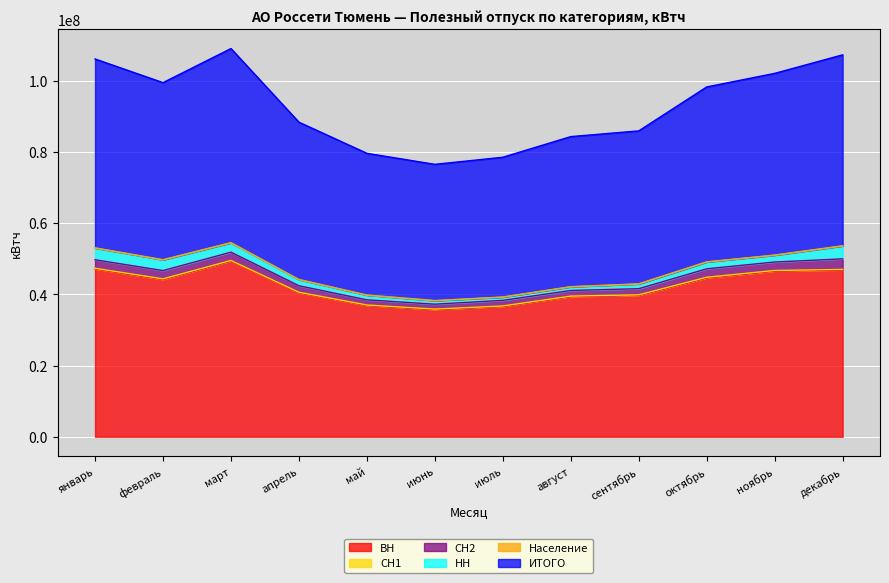

Which series has the widest spread of values?

ИТОГО